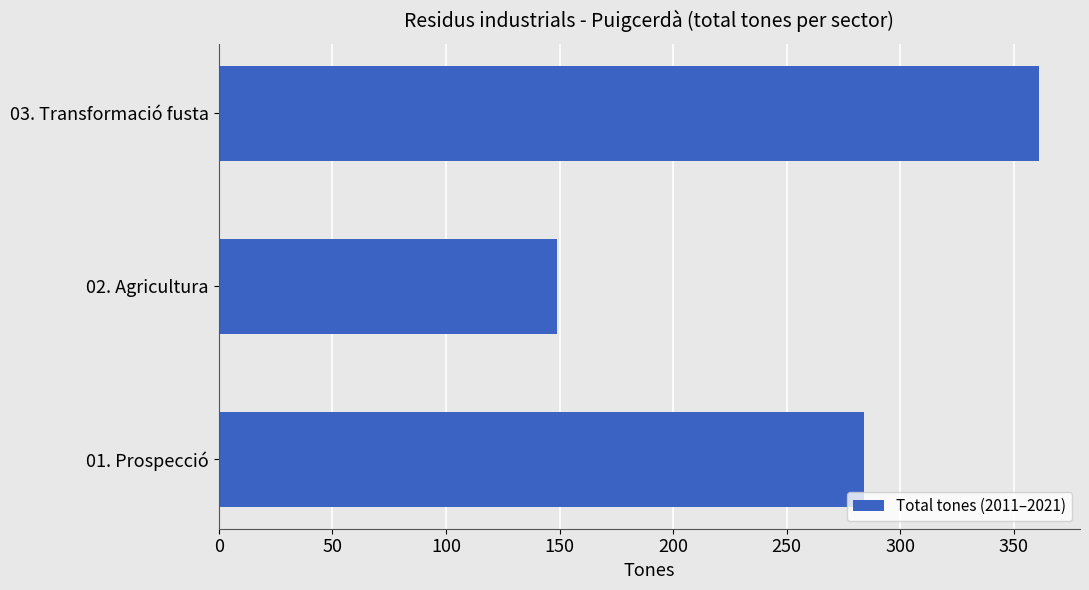

Count the number of data series in this chart.

1